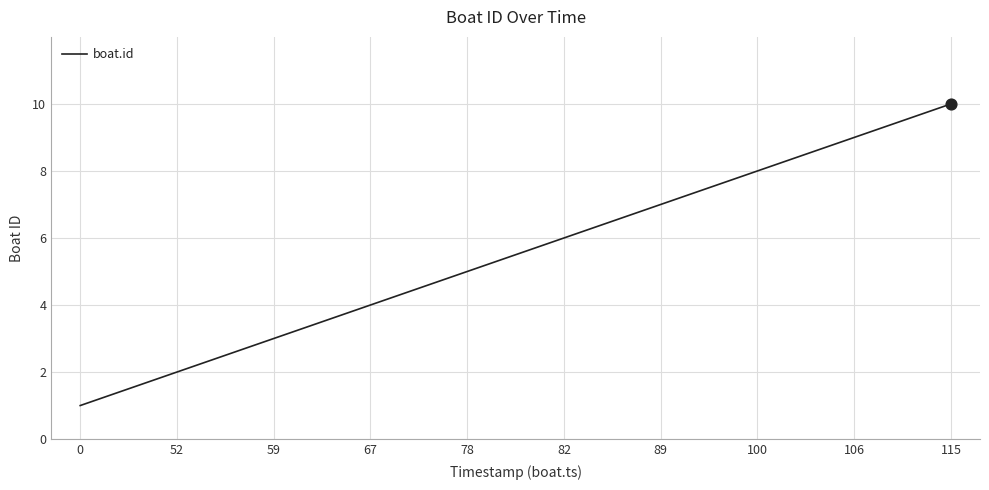

What is the ratio of the value at 59 to the value at 106?

0.3